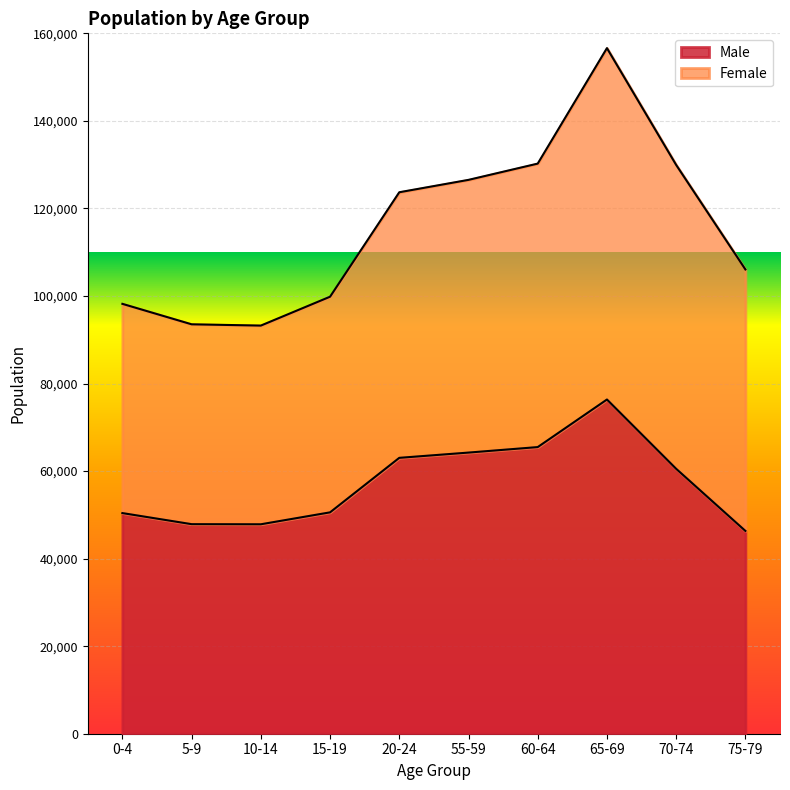

List the labels in order of value, largest first.

65-69, 60-64, 55-59, 20-24, 70-74, 15-19, 0-4, 5-9, 10-14, 75-79